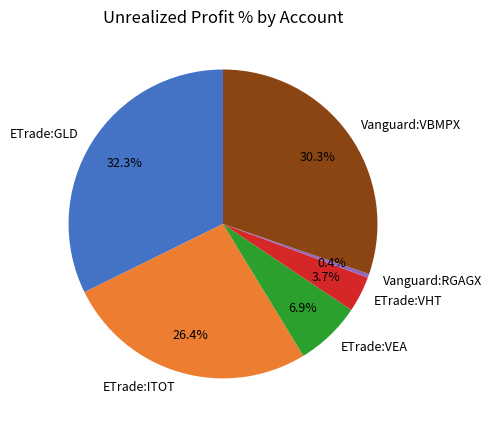

What percentage is the ETrade:VHT slice, to the nearest percent?

4%